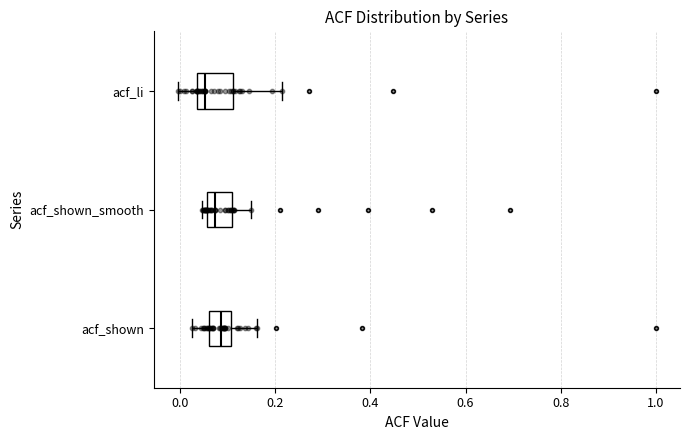

Comparing the boxes themselves (not the whiskers), which one is the widest?

acf_li